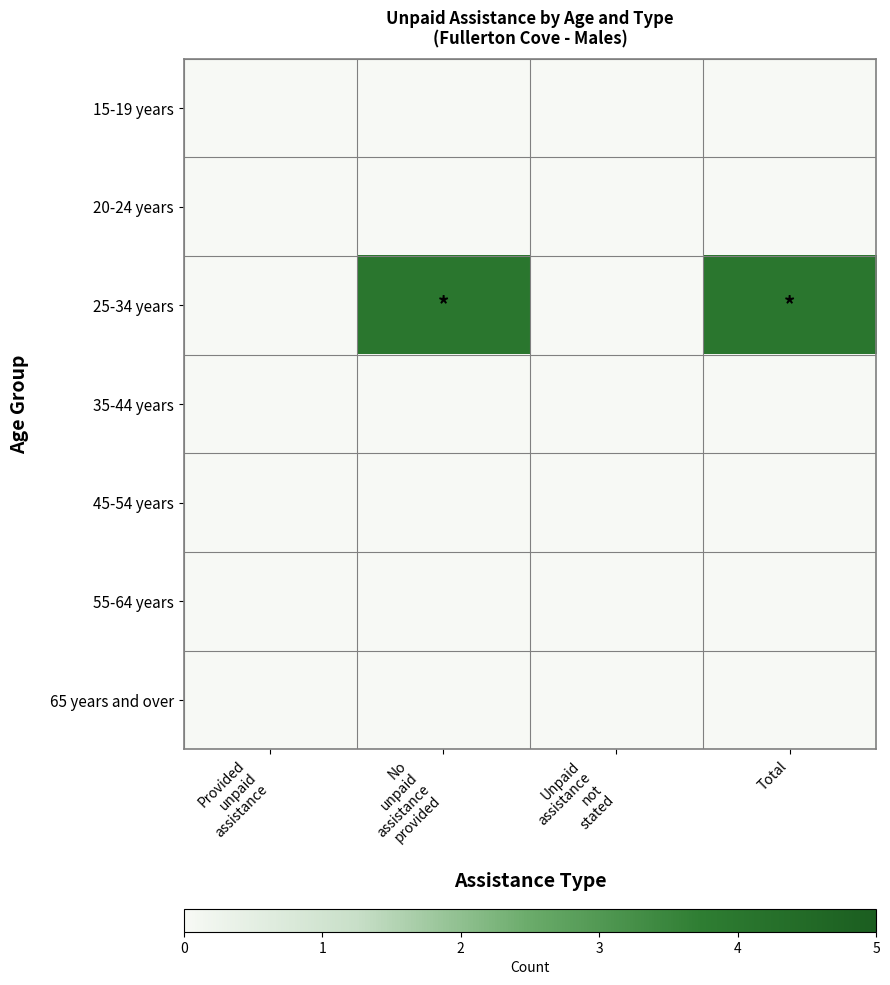

Which series has the largest range (max minus min)?

25-34 years